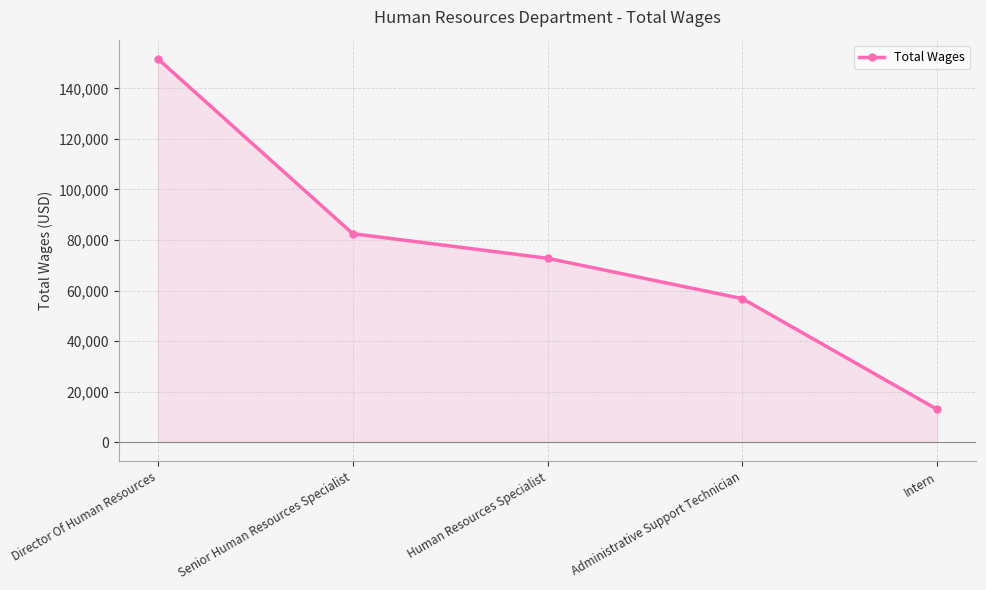

What is the value of the 3rd point from the left?

72772